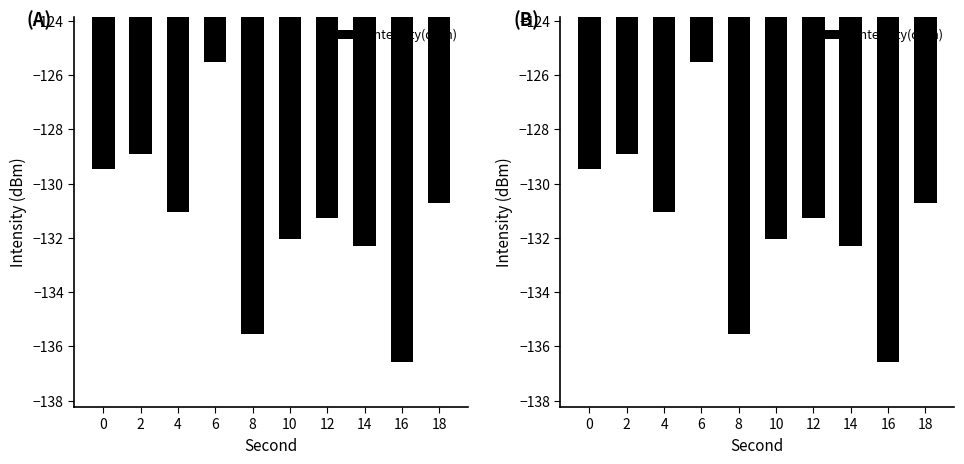

What is the sum of all values?

-1313.4